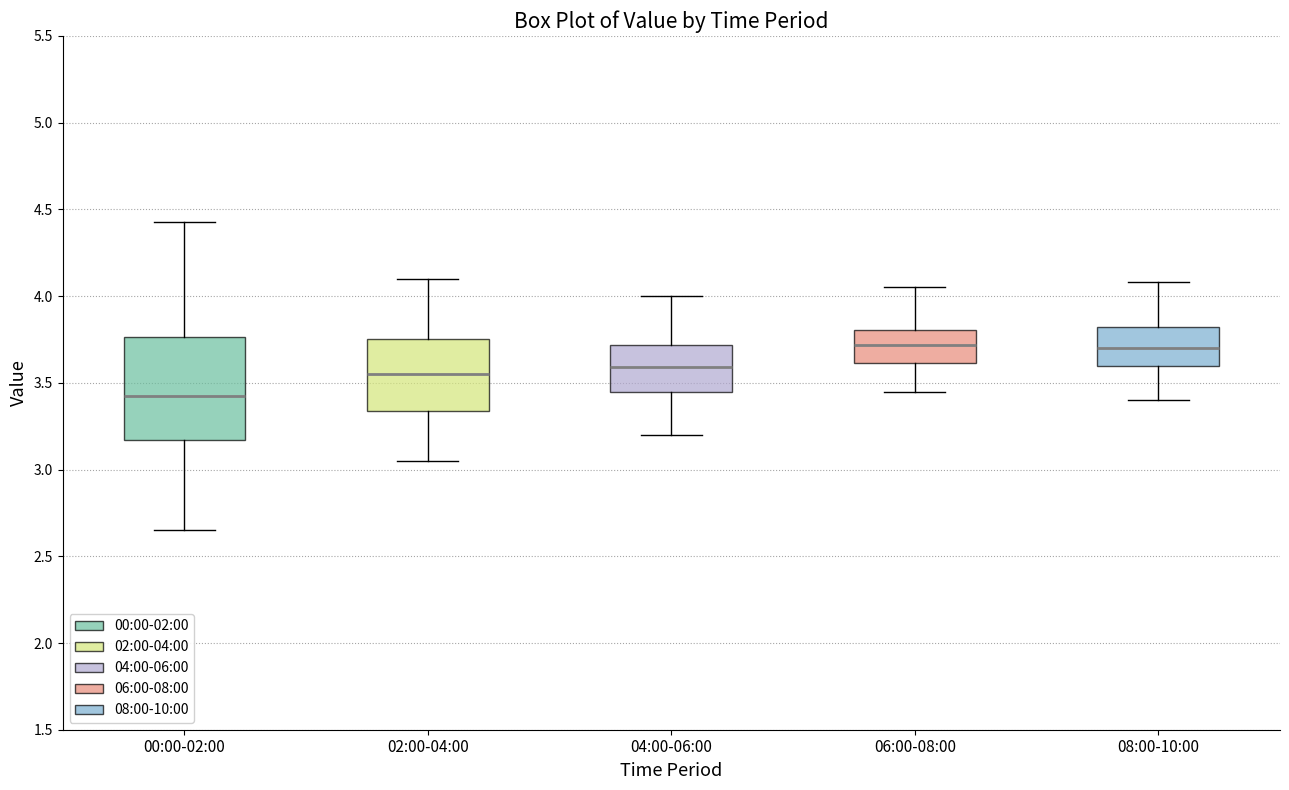

Which box is the tallest, from its lower edge to its upper edge?

00:00-02:00